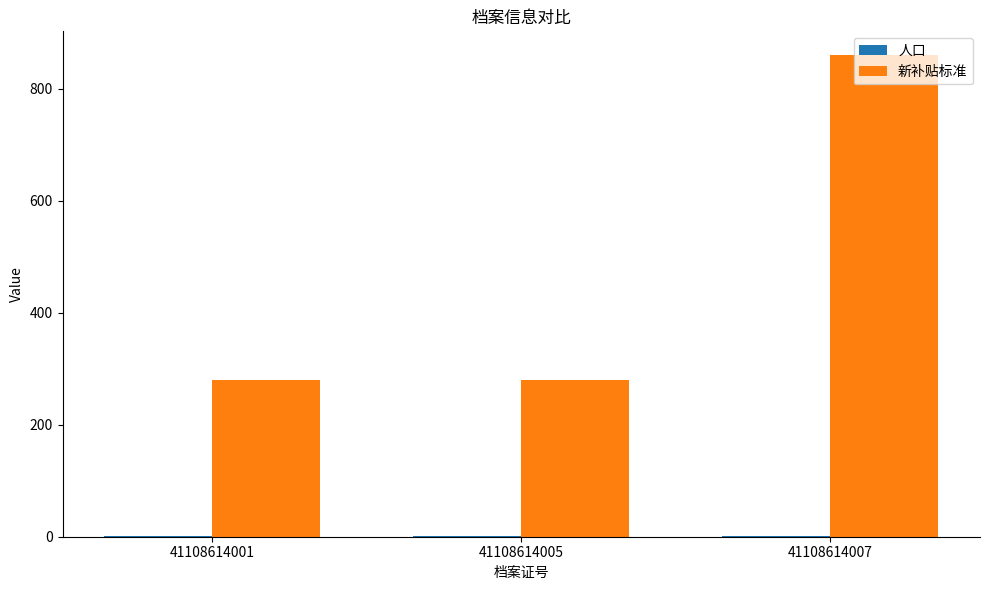

At which category is the sum across all series the highest?

41108614007